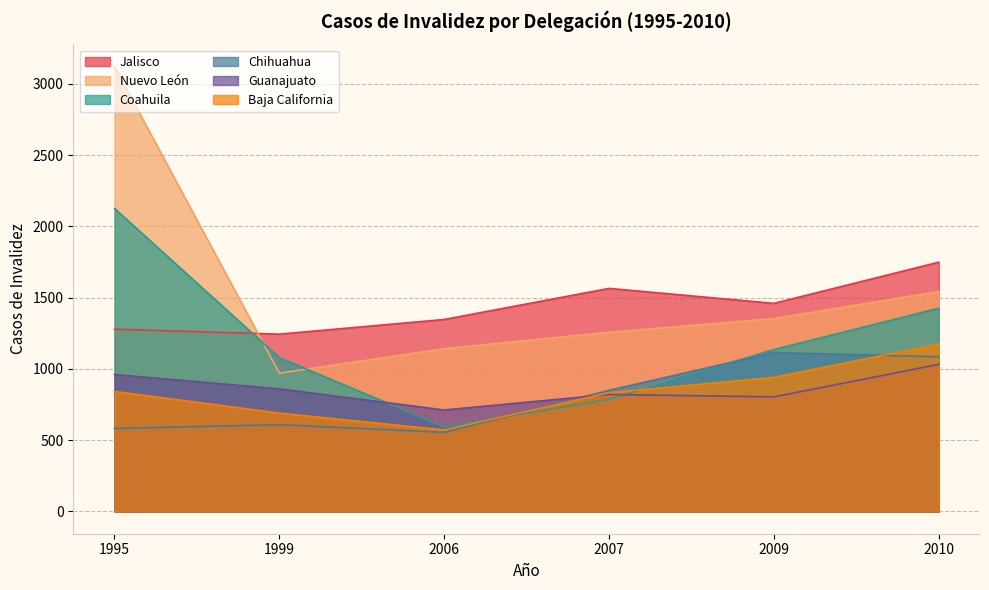

Which category has the highest value in the Coahuila series?

1995